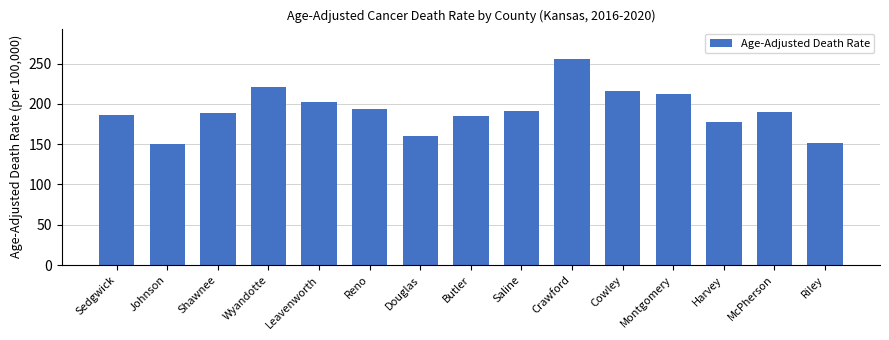

What is the value of the 12th bar from the left?

212.0